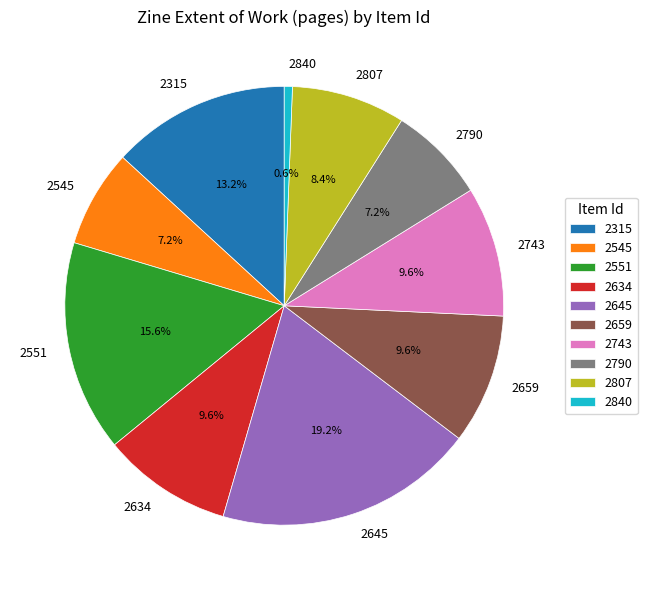

Which slice is the smallest?

2840